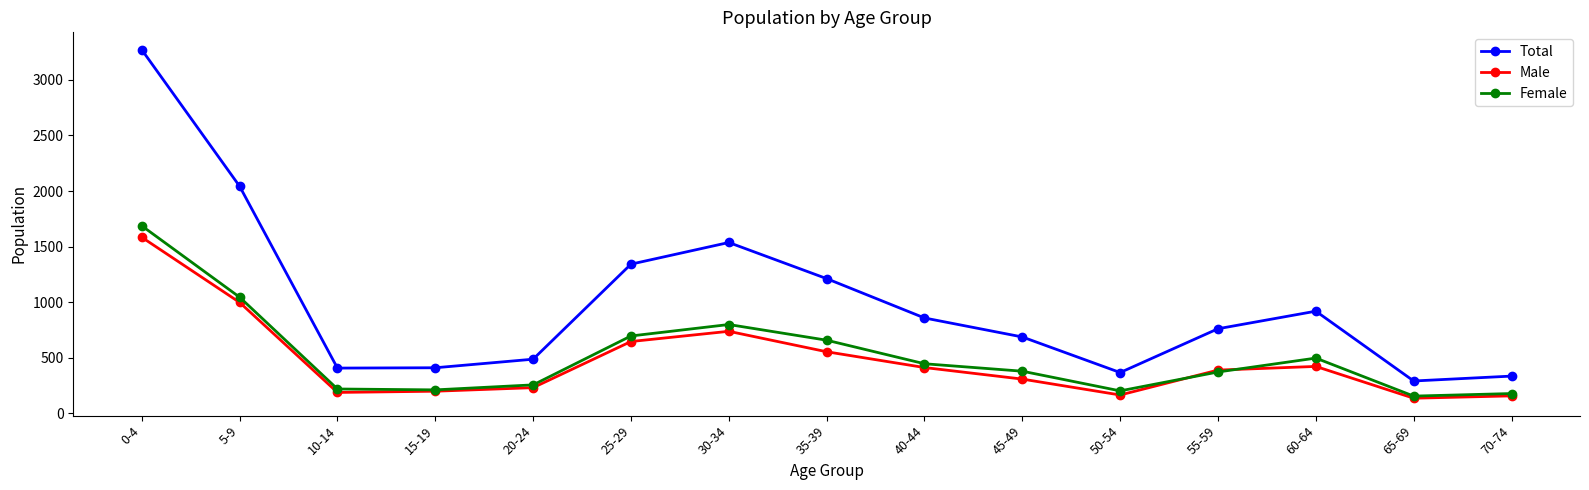

Count the number of categories in the chart.

15